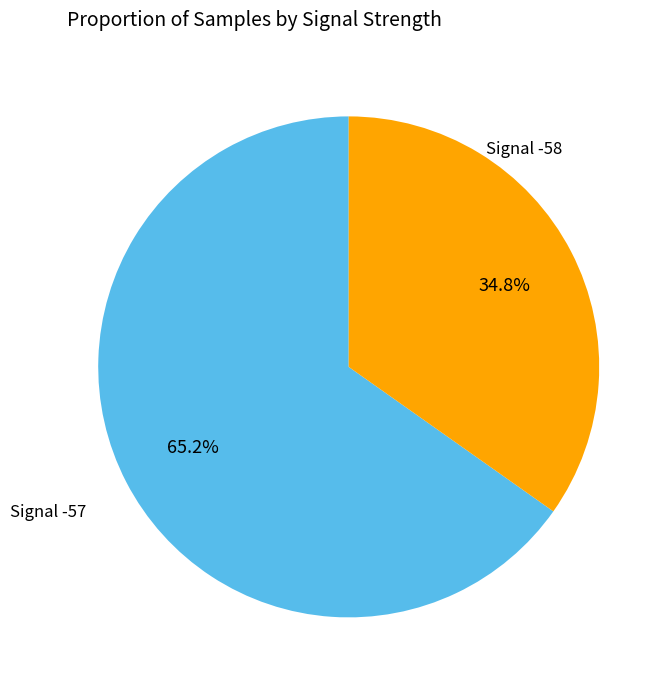

To the nearest percent, what is the average slice percentage?

50%